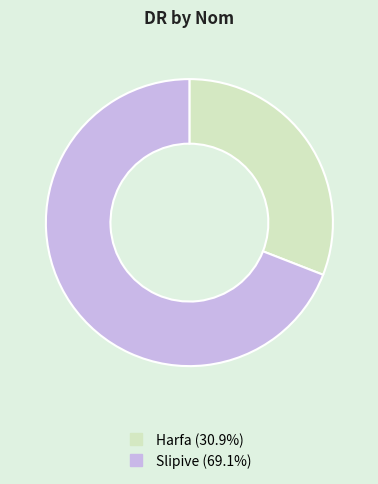

Rank the categories by value from highest to lowest.

Slipive, Harfa